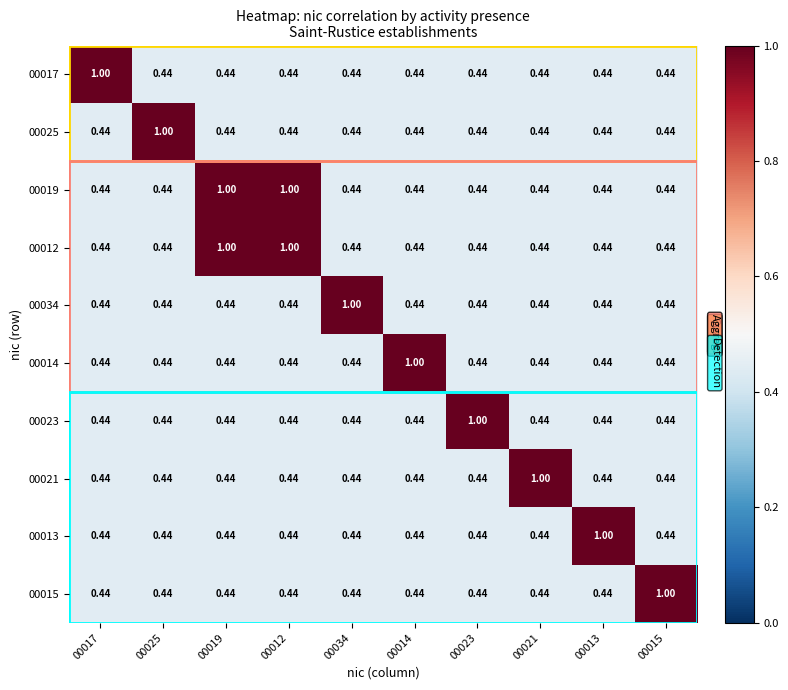

At how many categories does at least one series exceed 0?

10